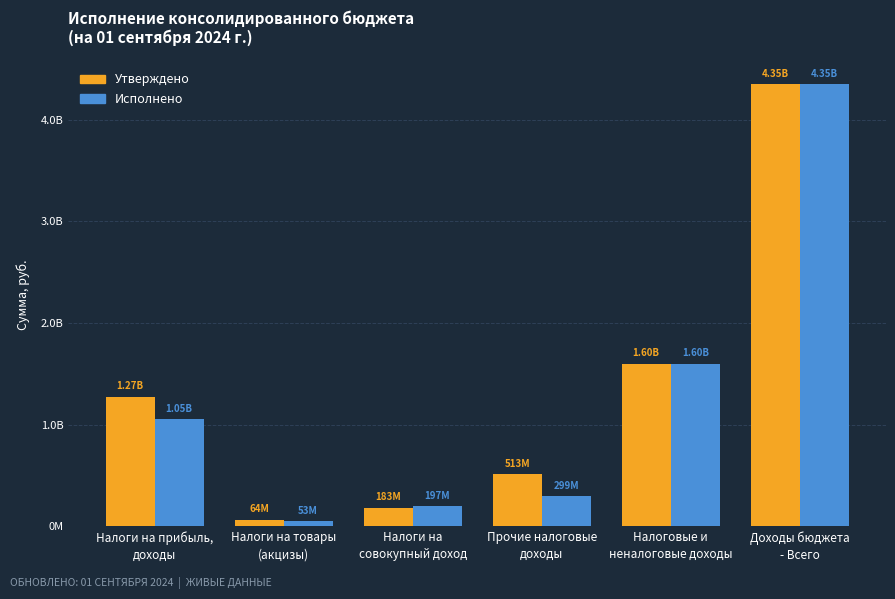

Is the value of Утверждено at Налоговые и
неналоговые доходы greater than the value of Исполнено at Налоги на прибыль,
доходы?

Yes